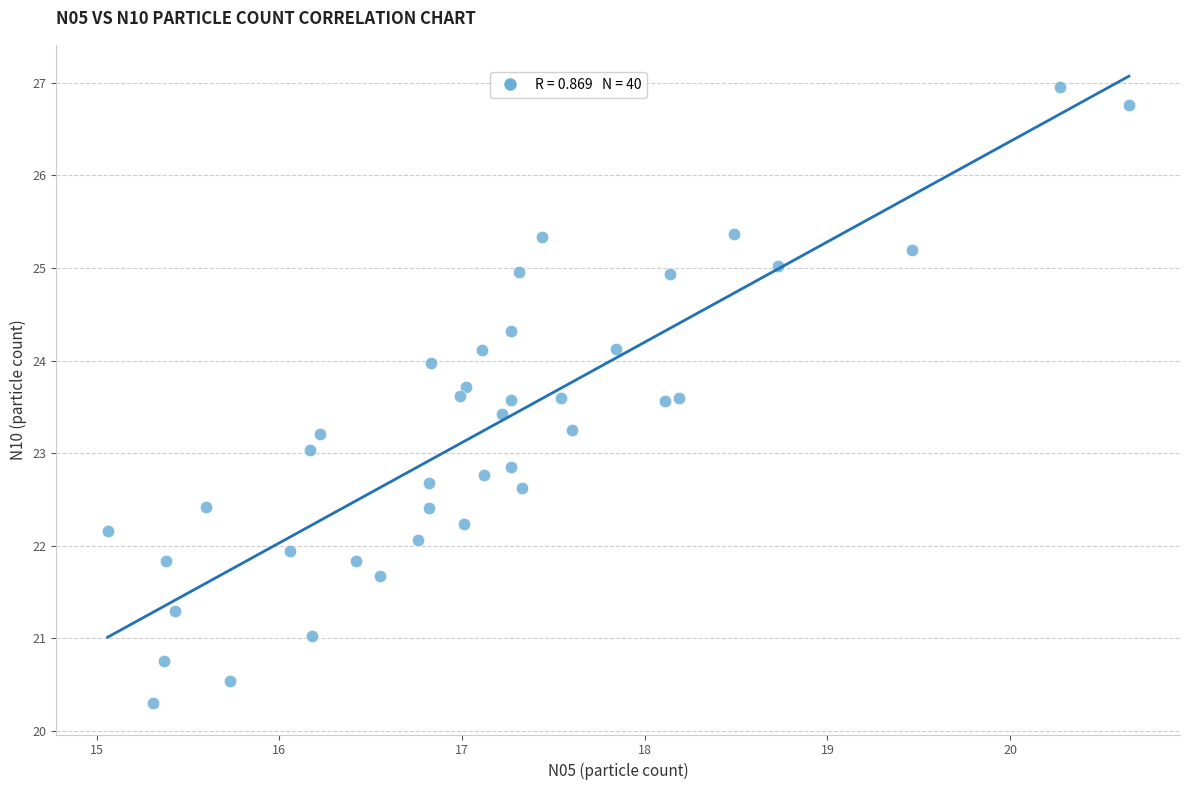

What is the range of X values (max minus min)?

5.6